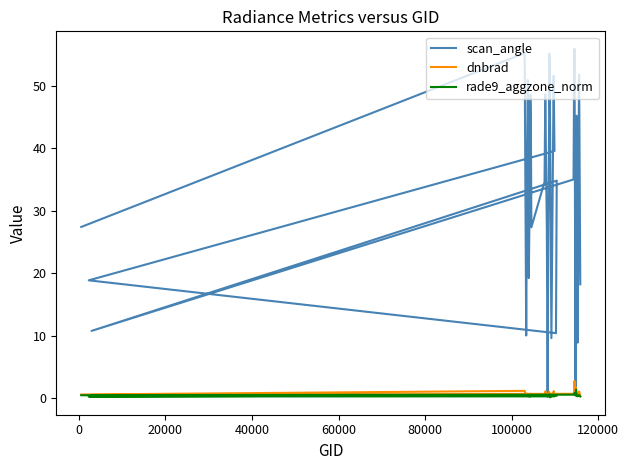

Reading left to right, transcribe all the data shown in this chart.

scan_angle: 27.4	55.3	10.1	40.2	50.9	39.8	19.3	34.6	48.5	44.3	27.4	34.7	48.6	27.2	0.2	27.8	44.9	55.2	54.0	47.9	9.7	51.6	50.8	39.6	18.9	10.4	34.9	10.8	35.0	48.8	56.0	1.1	28.3	45.2	33.5	8.9	20.4	40.8	51.8	18.3
dnbrad: 0.6	1.2	0.5	0.7	0.8	0.5	0.5	0.4	0.5	0.7	0.5	0.5	1.1	0.5	0.4	0.5	1.1	0.9	0.7	0.3	0.4	1.1	1.2	0.5	0.4	0.6	0.5	0.5	0.7	1.0	2.8	0.5	1.7	1.0	0.5	0.4	0.4	0.7	1.1	0.4
rade9_aggzone_norm: 0.5	0.5	0.5	0.5	0.4	0.3	0.4	0.3	0.4	0.5	0.4	0.4	0.6	0.4	0.4	0.4	0.6	0.4	0.3	0.2	0.4	0.5	0.6	0.3	0.3	0.5	0.4	0.5	0.6	0.6	0.9	0.5	1.4	0.6	0.3	0.4	0.4	0.5	0.5	0.3